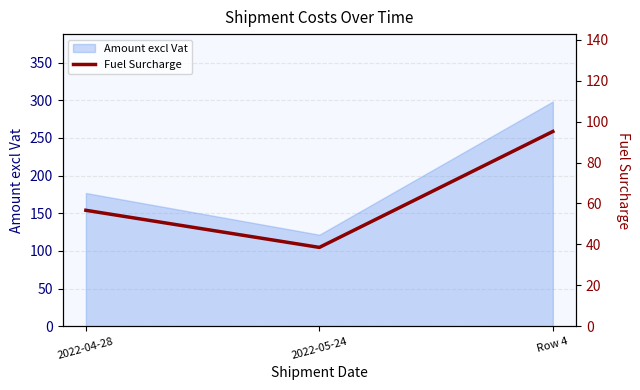

What is the difference between the maximum and minimum values?

56.7